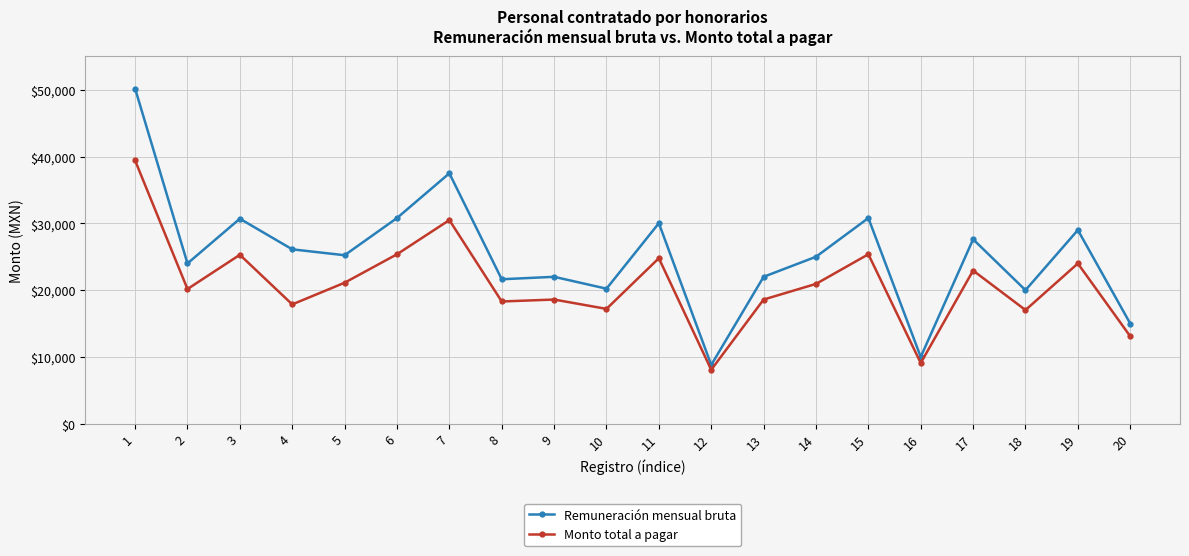

Read the Remuneración mensual bruta value at 4.

26113.2